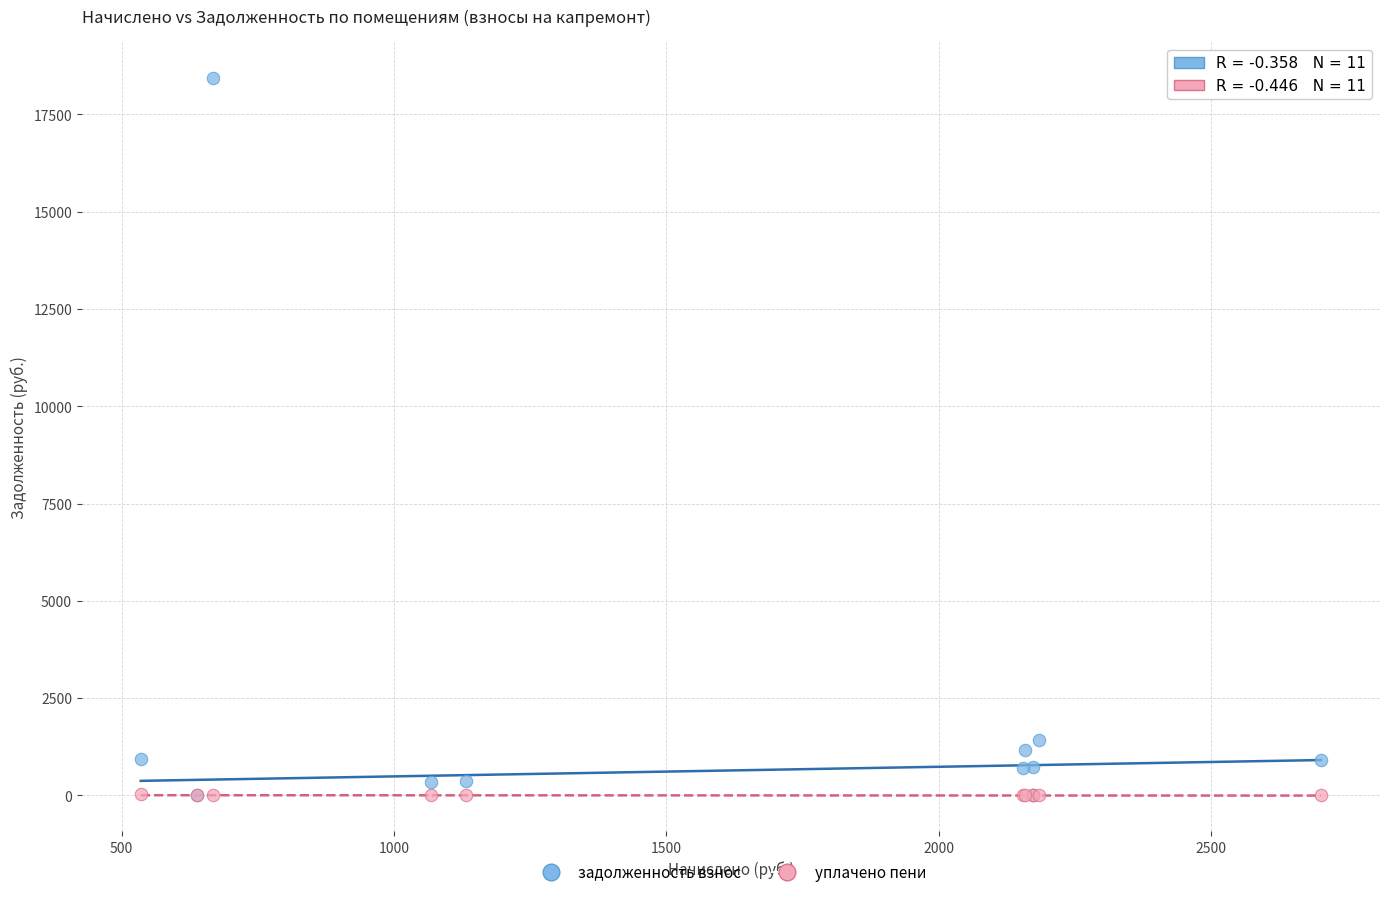

Across all series, what Y value is closest to 9221?

1431.2